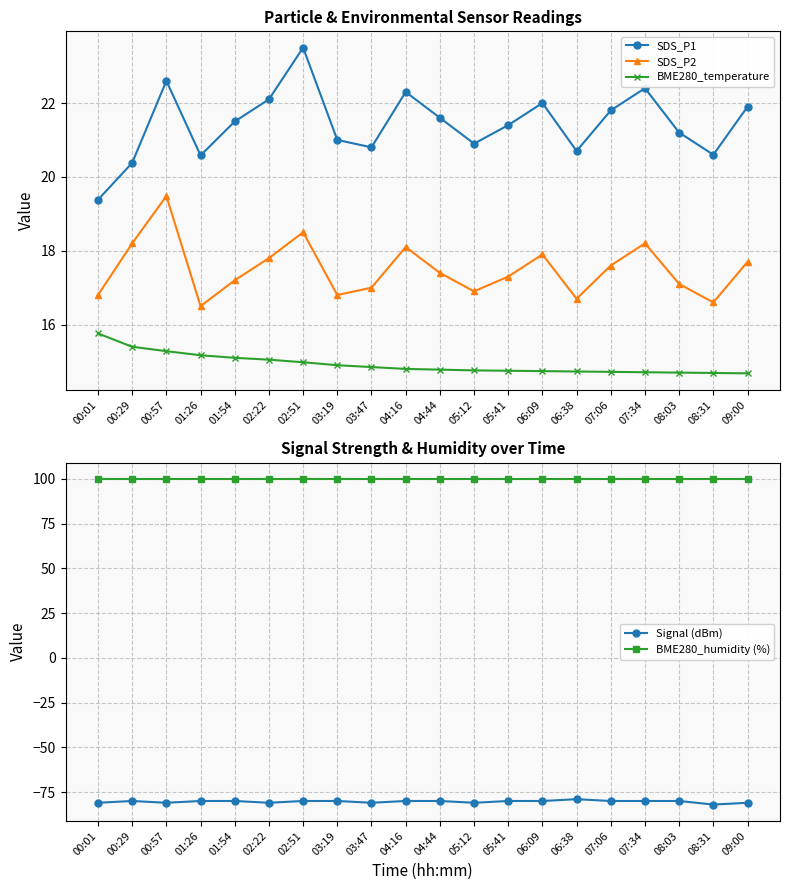

Where is BME280_temperature nearest to the value 15?

02:51